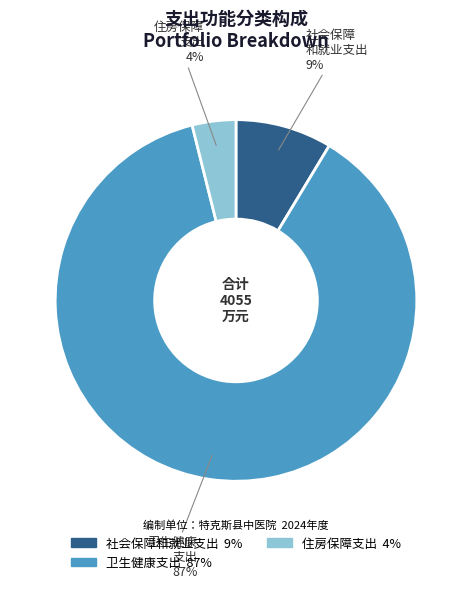

To the nearest percent, what is the average slice percentage?

33%